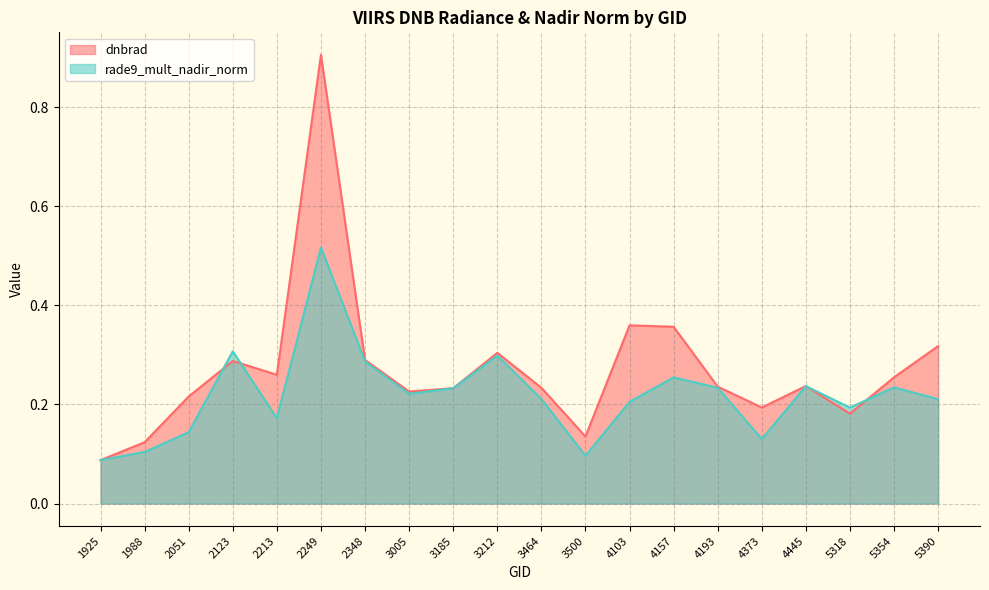

Is it true that rade9_mult_nadir_norm equals 0.2 at 4103?

True